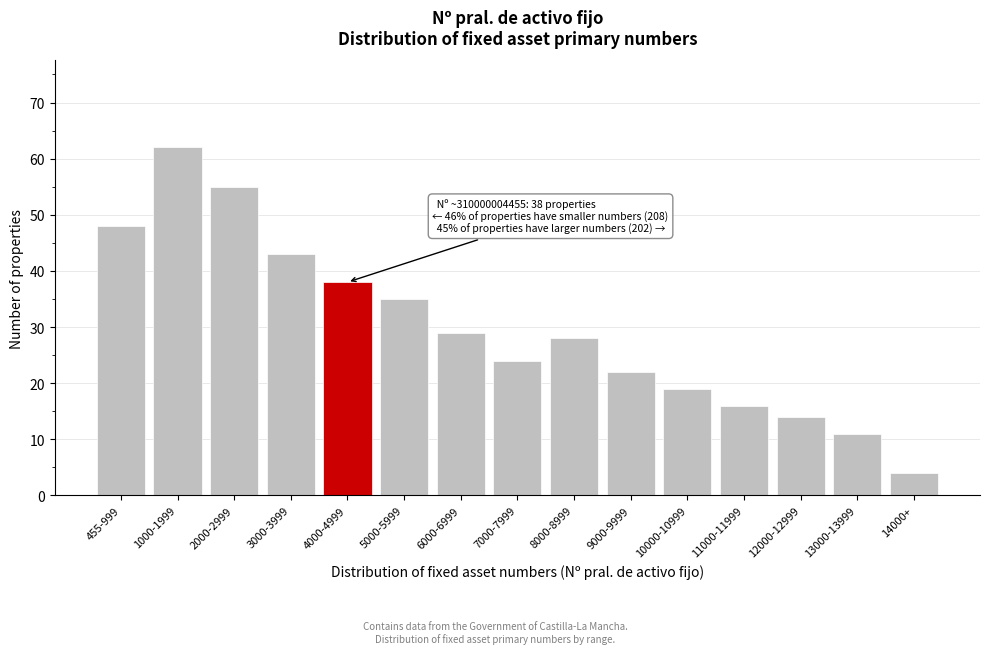

Reading right to left, transcribe all the data shown in this chart.

14000+=4	13000-13999=11	12000-12999=14	11000-11999=16	10000-10999=19	9000-9999=22	8000-8999=28	7000-7999=24	6000-6999=29	5000-5999=35	4000-4999=38	3000-3999=43	2000-2999=55	1000-1999=62	455-999=48